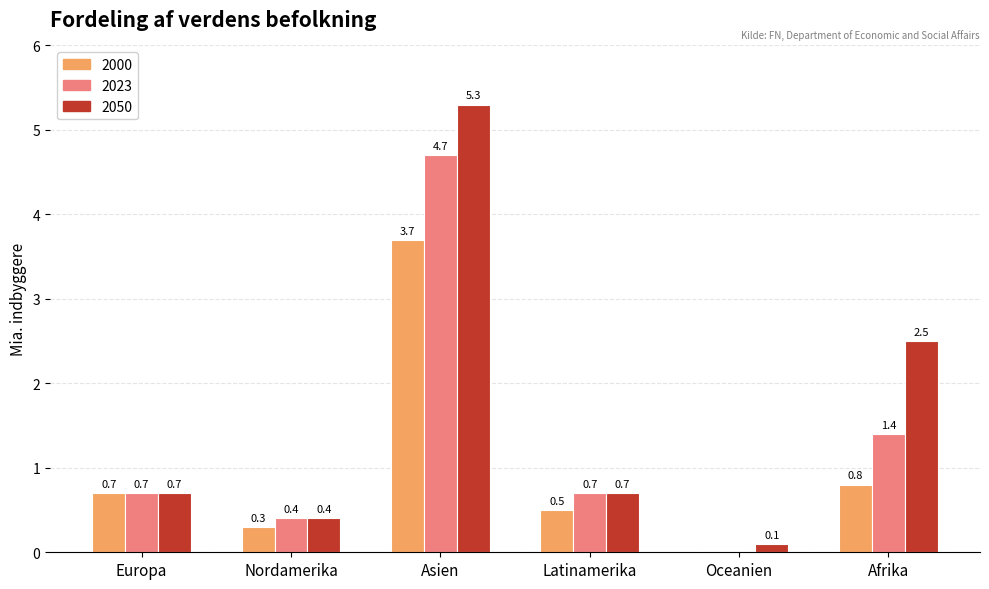

Between Latinamerika and Oceanien, which series saw the biggest shift?

2023